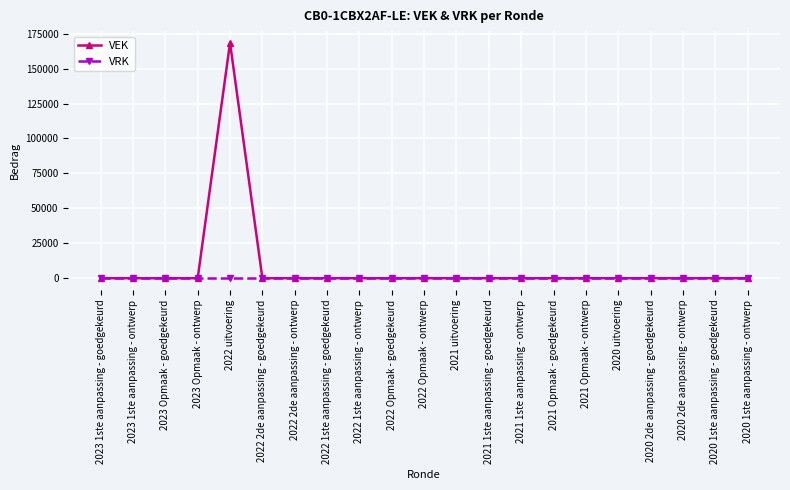

Count the number of categories in the chart.

21